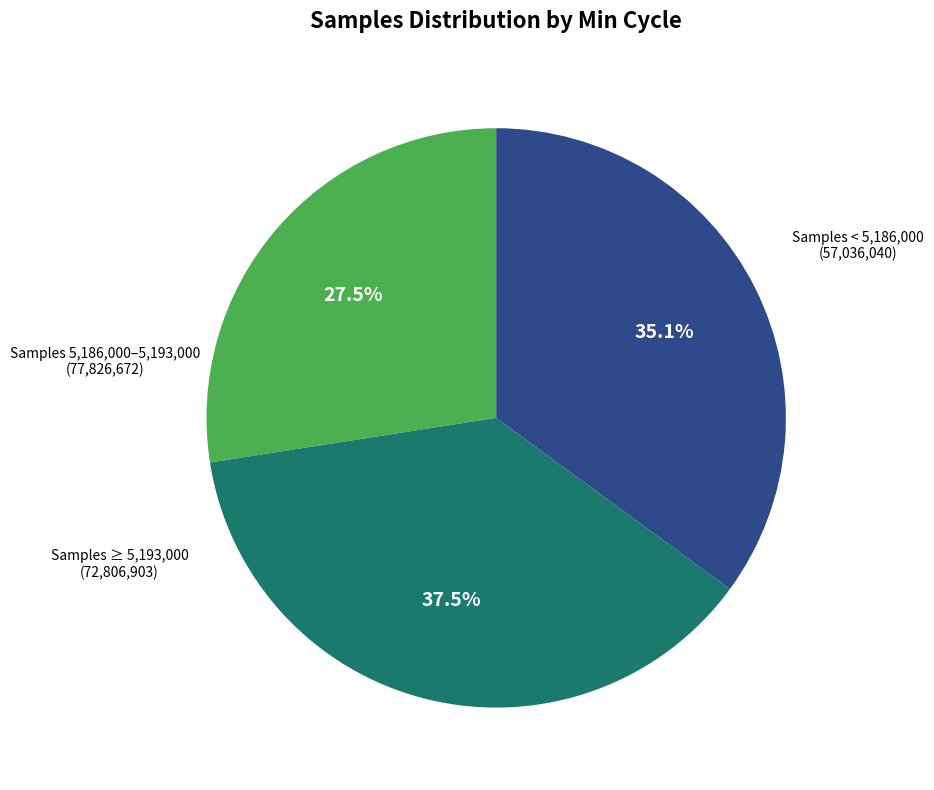

Is there a majority slice in this chart?

No